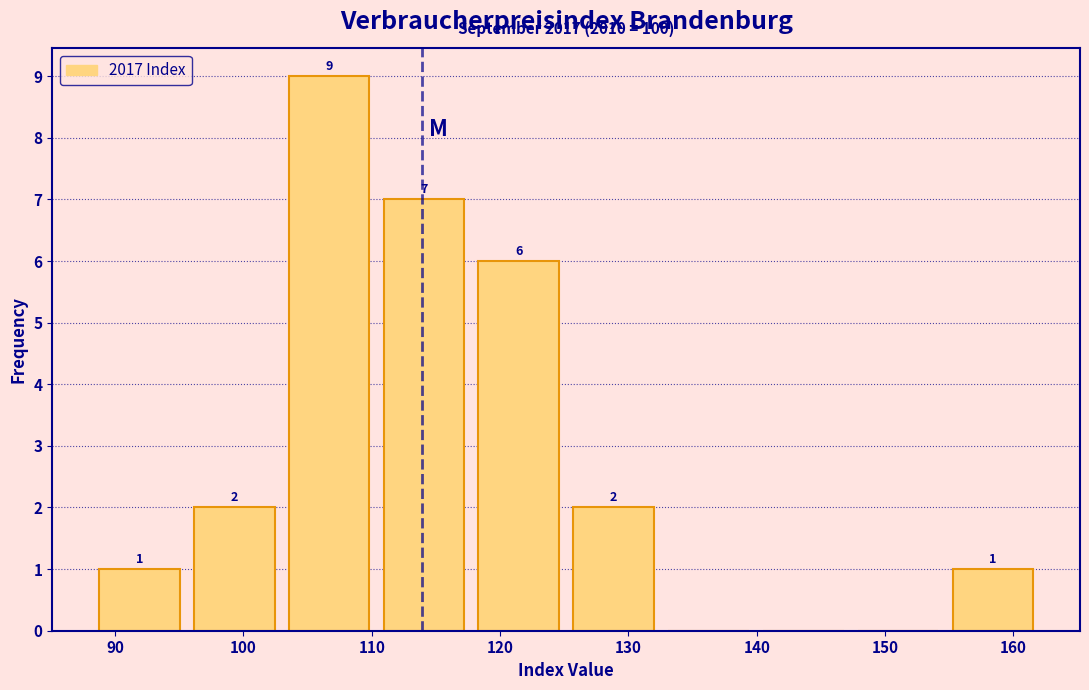

Over which range of the x-axis is the bar tallest?

103 to 110